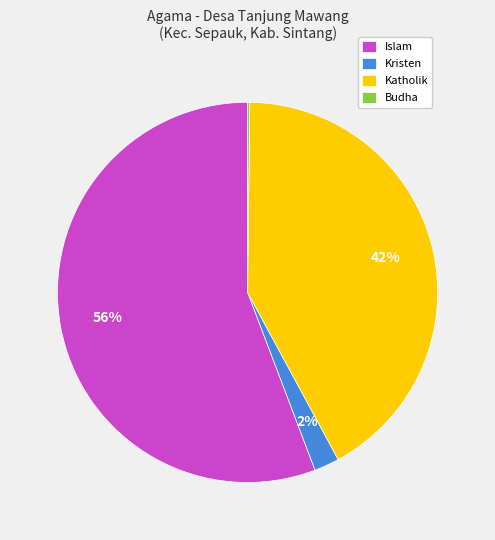

Which slice is the largest?

Islam